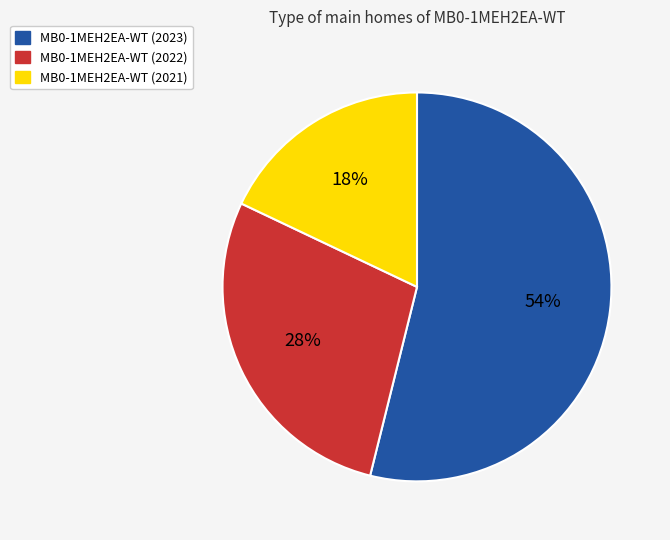

The MB0-1MEH2EA-WT (2023) slice represents 43% of the pie. True or false?

False